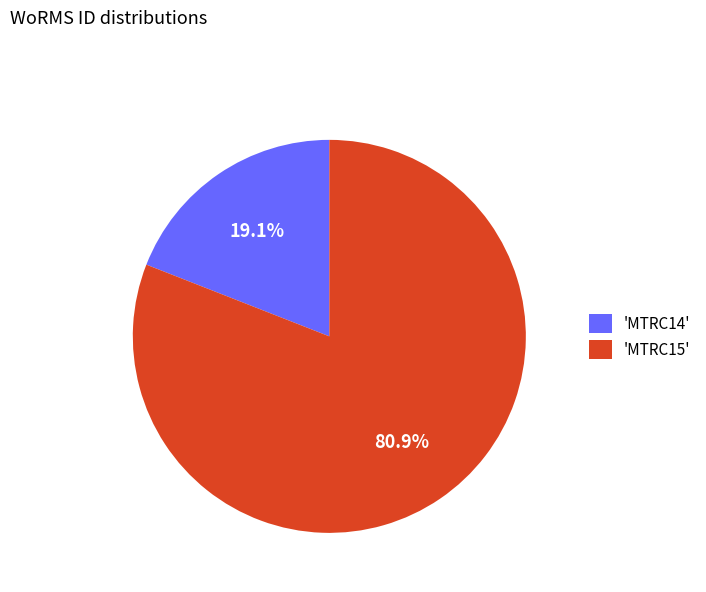

Which slice is the largest?

'MTRC15'